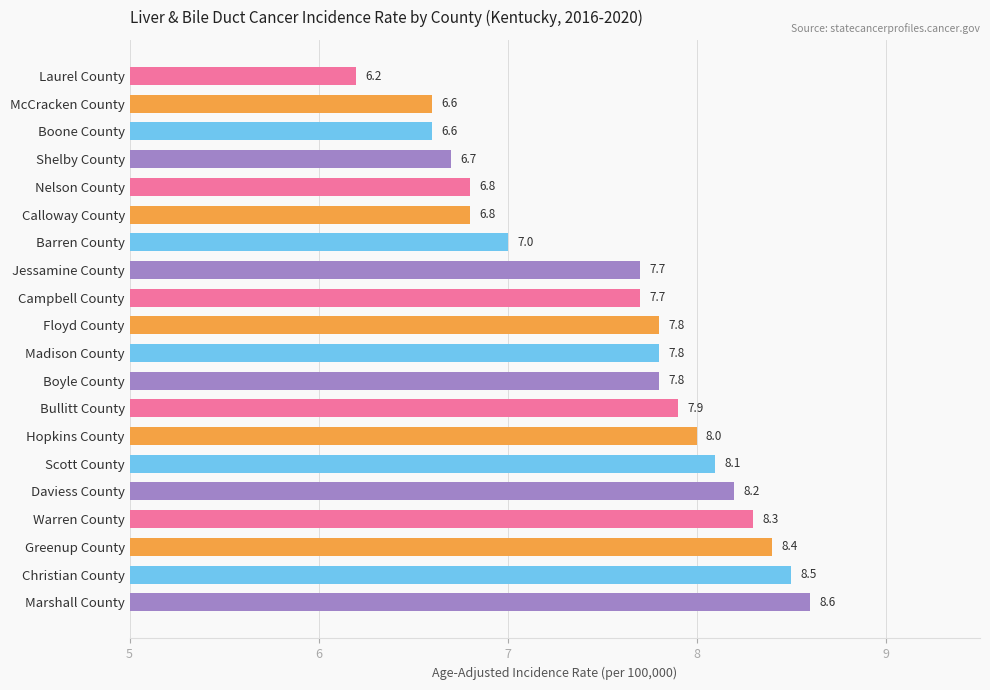

At which label is the value closest to 7?

Barren County